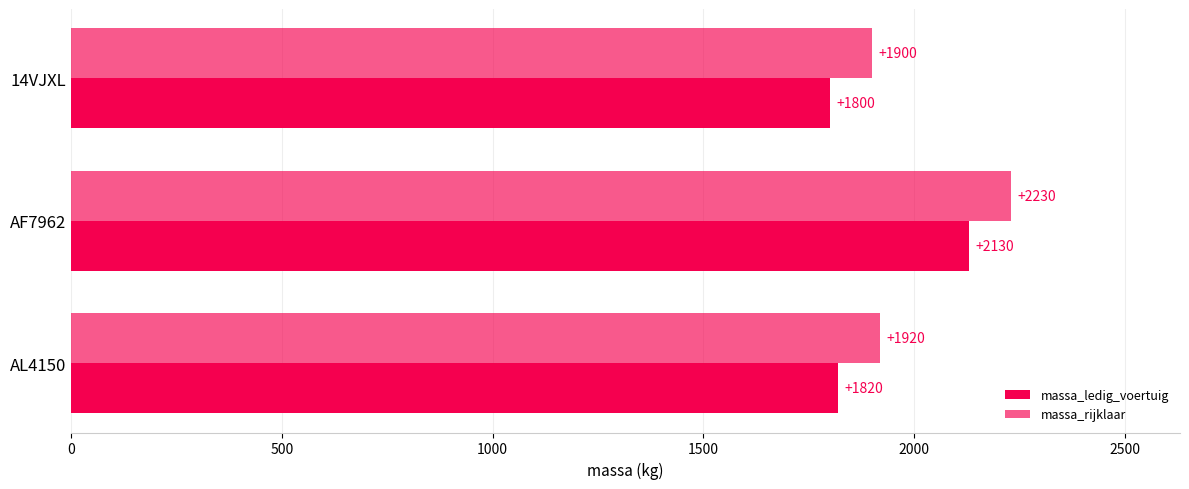

Count the number of data series in this chart.

2